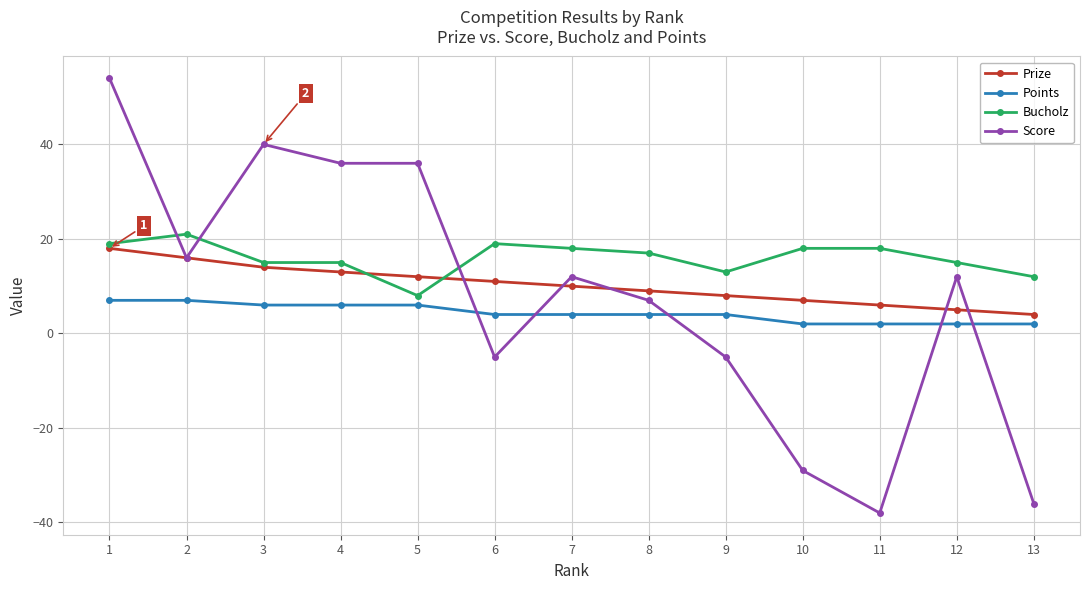

What are all the series names shown in the legend?

Prize, Points, Bucholz, Score